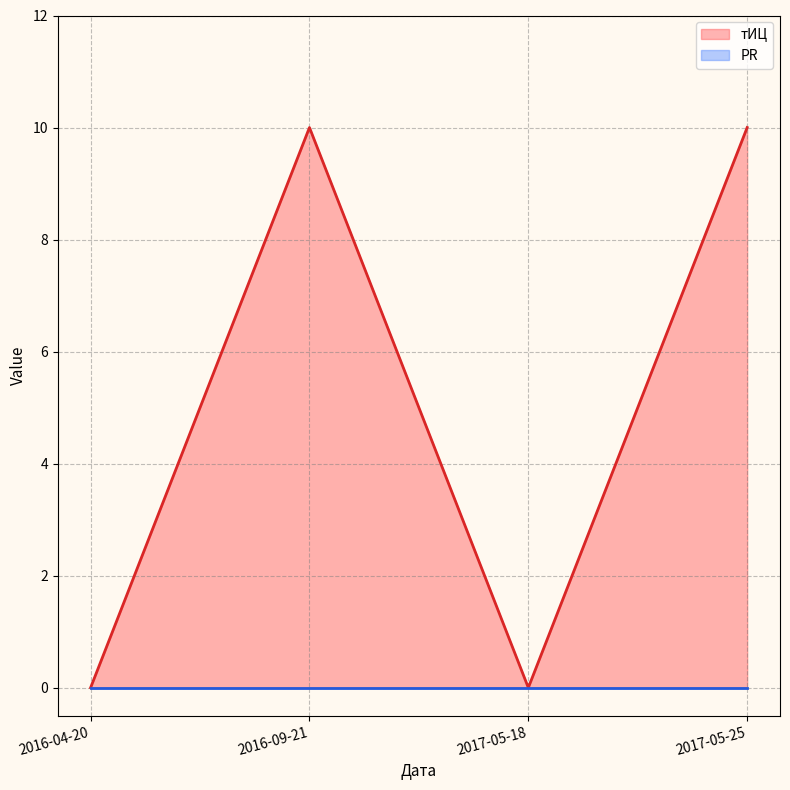

What is the label of the 1st point from the left?

2016-04-20